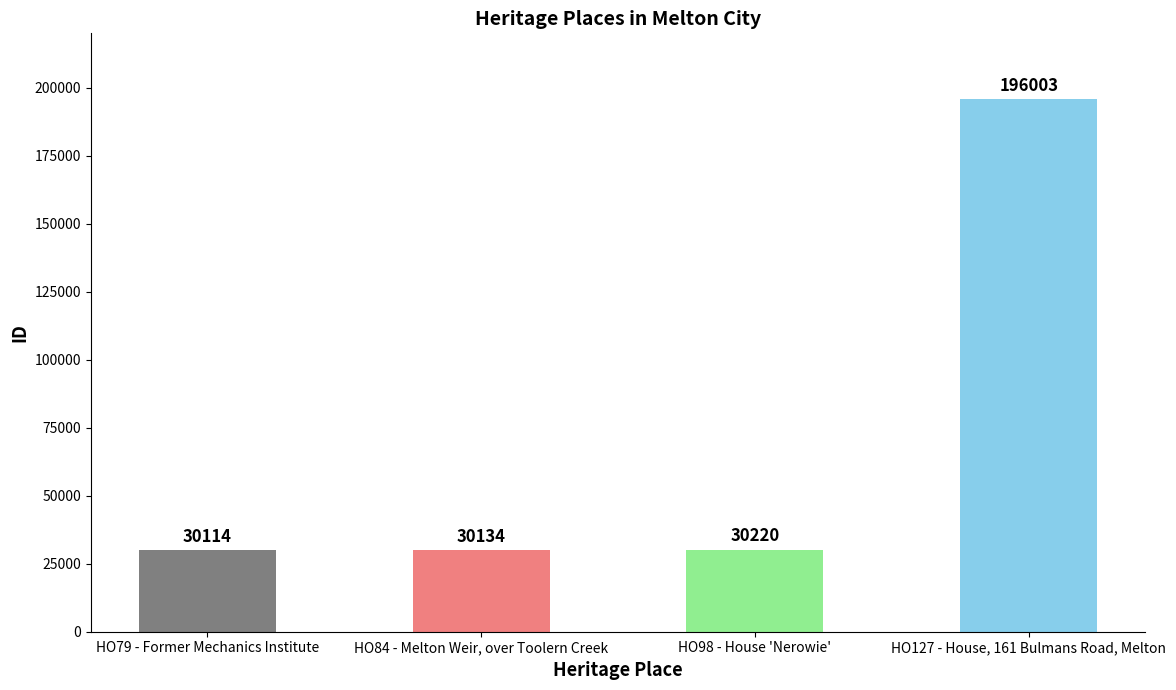

What is the ratio of the value at HO98 - House 'Nerowie' to the value at HO127 - House, 161 Bulmans Road, Melton?

0.2